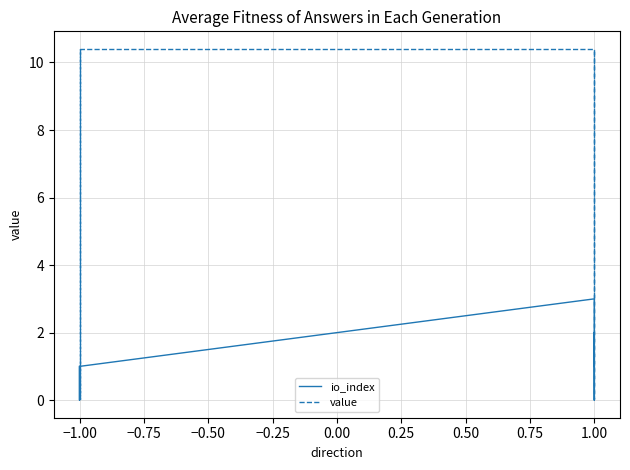

Which series has the widest spread of values?

value